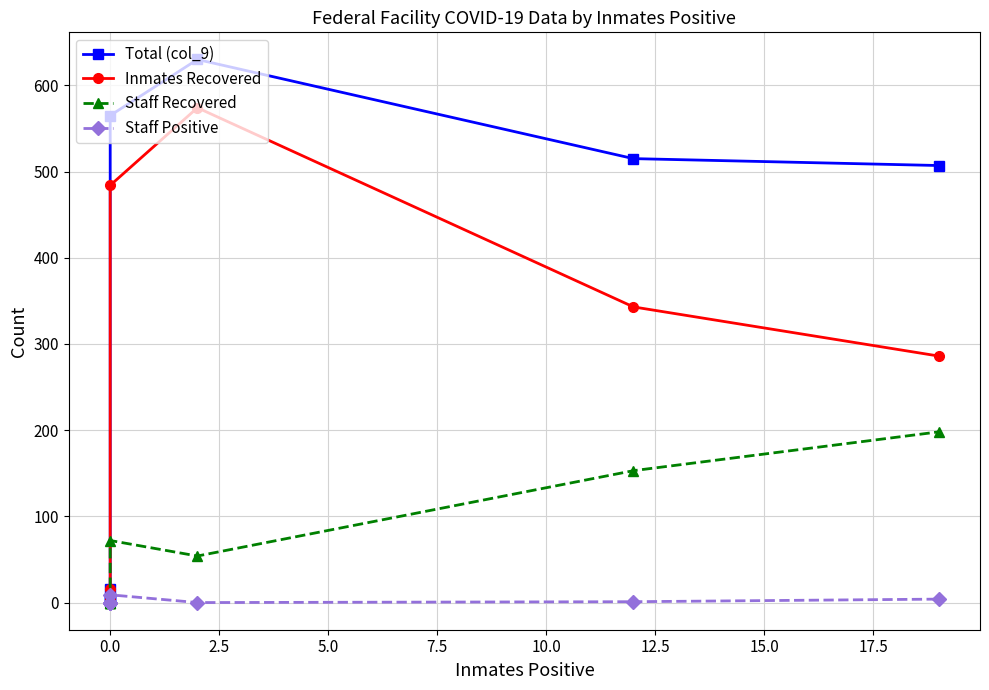

Does the chart display data point markers on the line(s)?

Yes